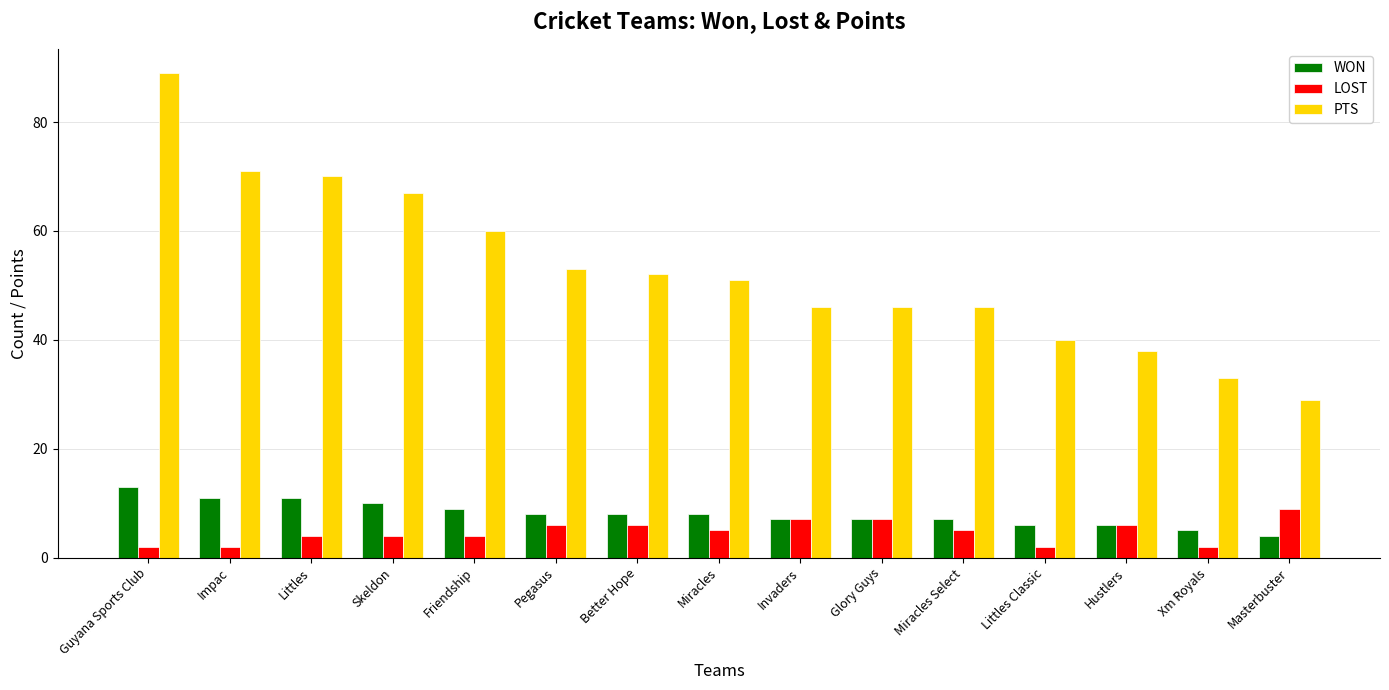

How many values in the WON series are below 8?

7